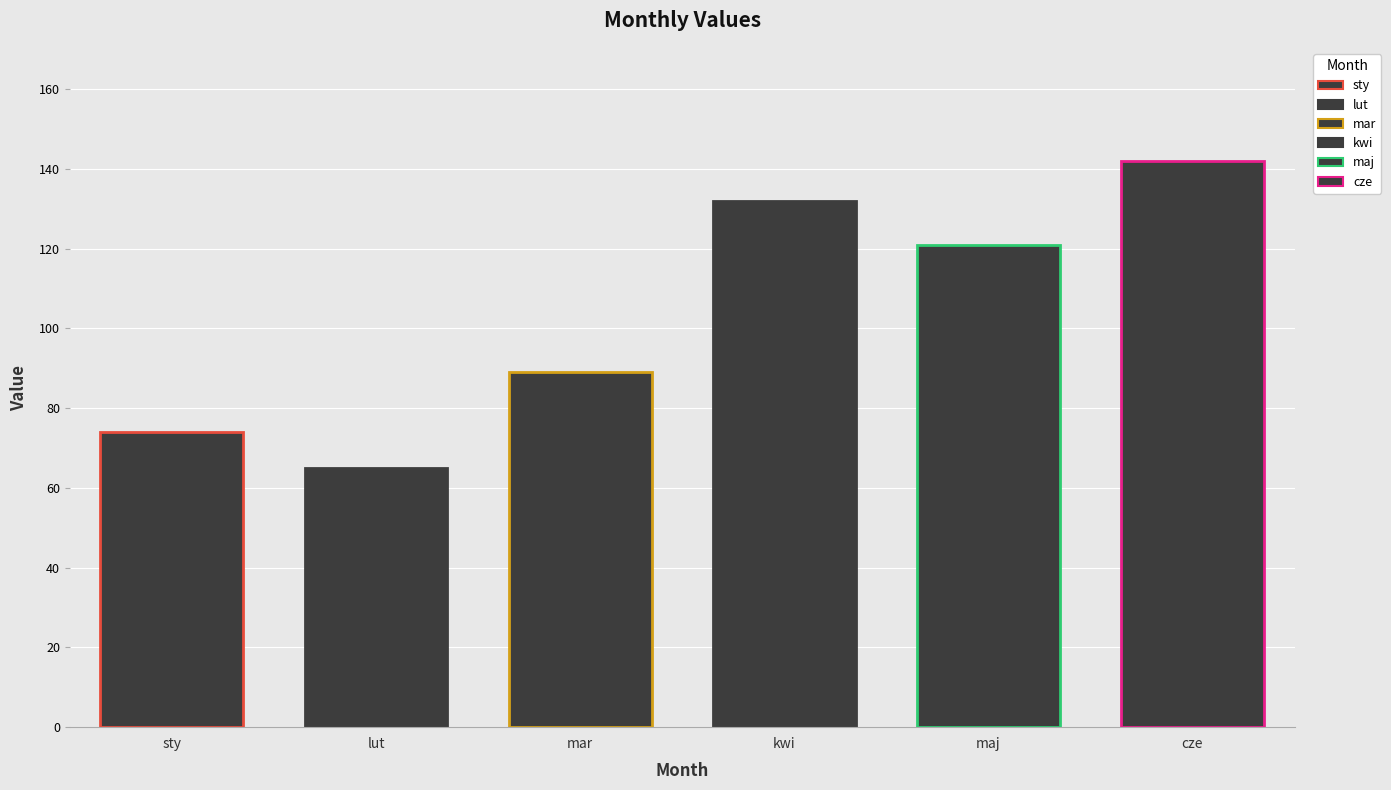

The value at mar is 129. True or false?

False